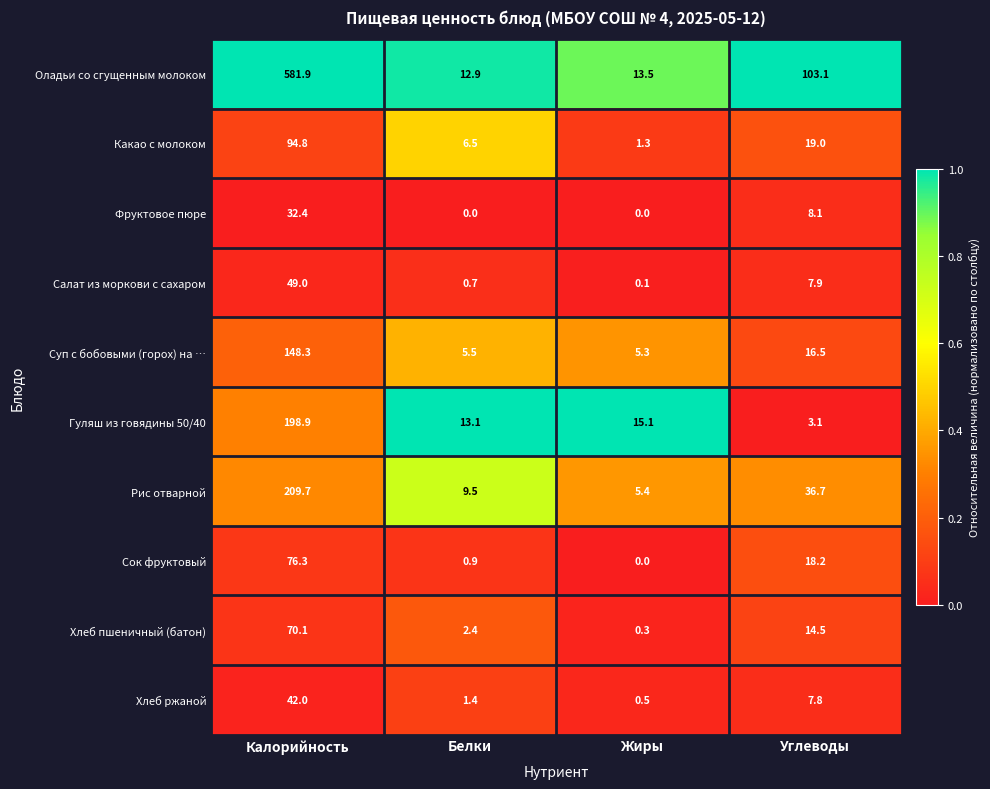

Between Белки and Углеводы, which series saw the biggest shift?

Оладьи со сгущенным молоком